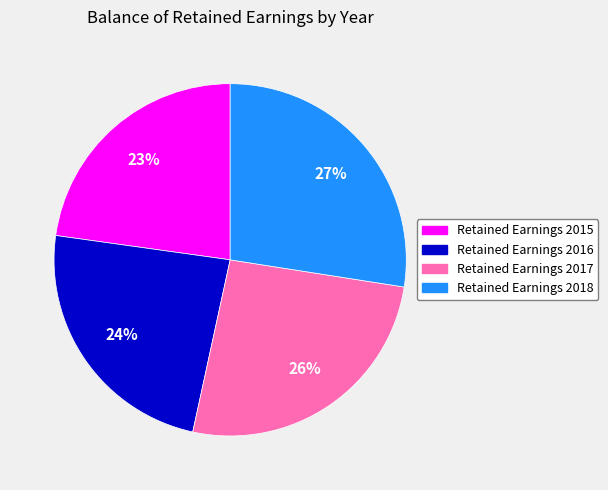

Is there a majority slice in this chart?

No